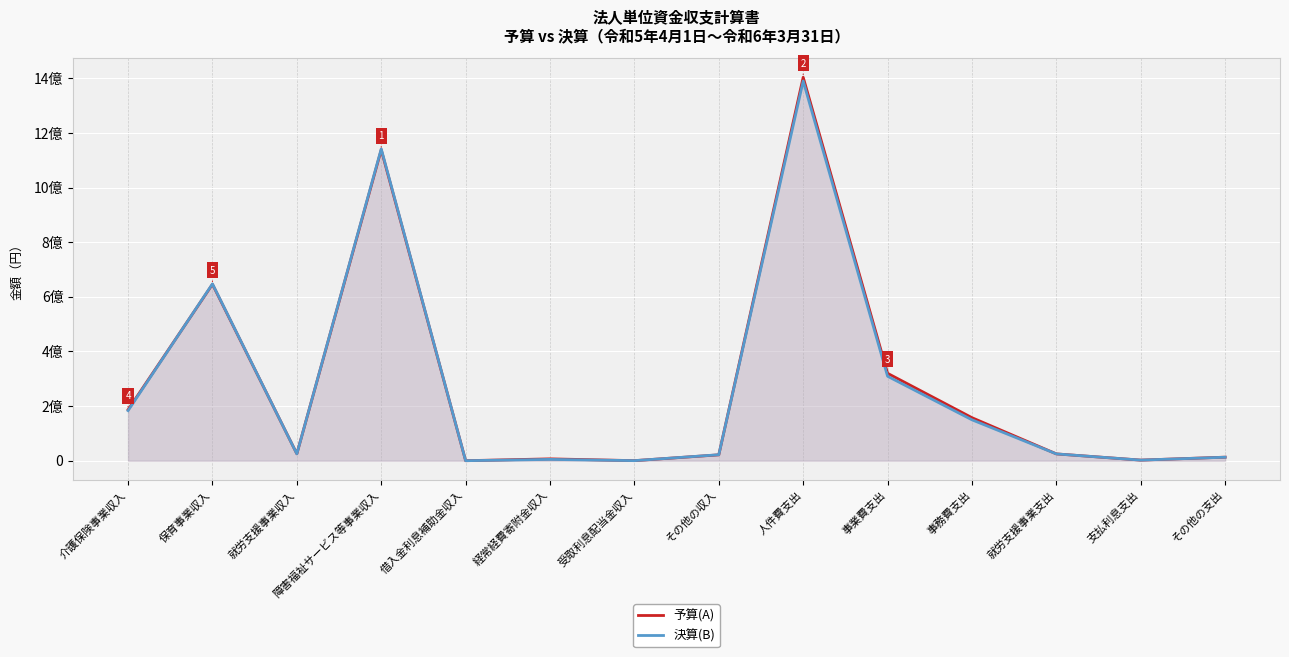

Reading left to right, extract all data points from this chart.

予算(A): 186658000	645783000	25335000	1137989000	3000	6728000	207000	21440000	1403567000	319897000	157462000	24900000	2202000	12935000
決算(B): 183414029	647217869	24999166	1141384361	3675	4777654	207113	21826261	1389815953	309110314	149696709	24848505	2169676	12759207